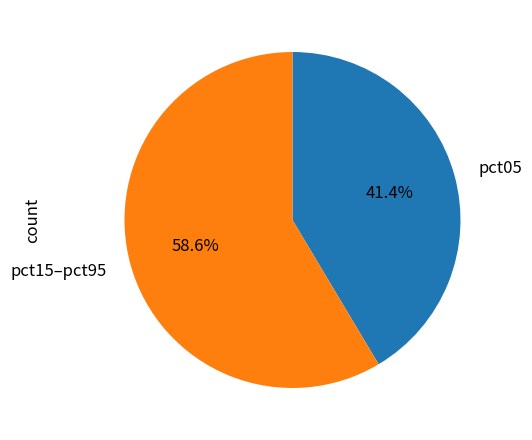

Does pct15–pct95 account for over 50% of the chart?

Yes